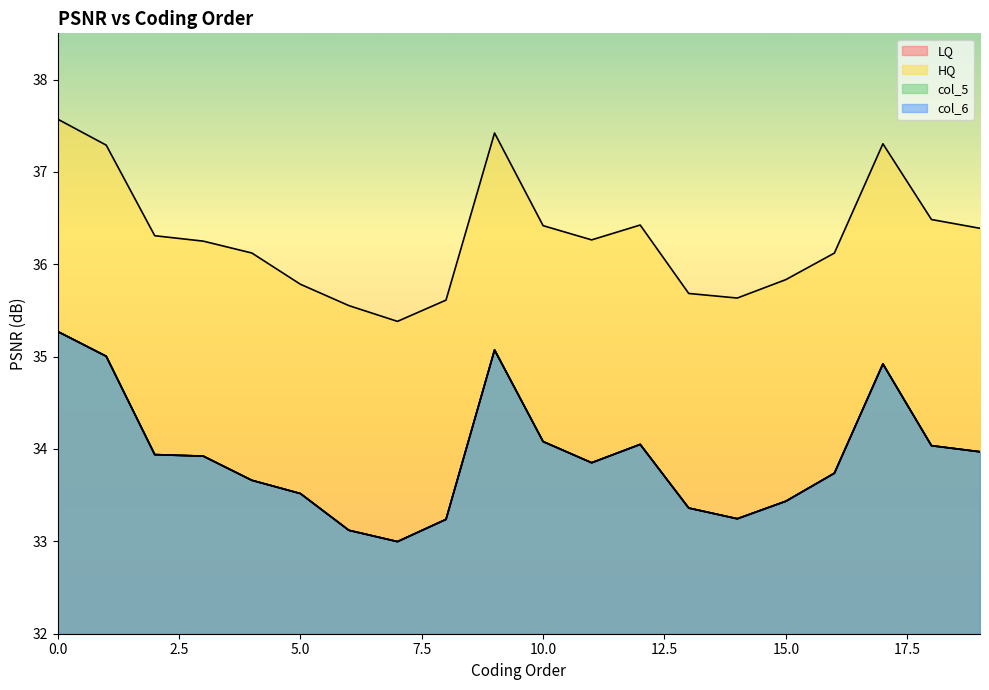

Reading left to right, transcribe all the data shown in this chart.

LQ: 35.3	35.0	33.9	33.9	33.7	33.5	33.1	33.0	33.2	35.1	34.1	33.9	34.0	33.4	33.2	33.4	33.7	34.9	34.0	34.0
HQ: 37.6	37.3	36.3	36.3	36.1	35.8	35.6	35.4	35.6	37.4	36.4	36.3	36.4	35.7	35.6	35.8	36.1	37.3	36.5	36.4
col_5: 35.3	35.0	33.9	33.9	33.7	33.5	33.1	33.0	33.2	35.1	34.1	33.9	34.0	33.4	33.2	33.4	33.7	34.9	34.0	34.0
col_6: 35.3	35.0	33.9	33.9	33.7	33.5	33.1	33.0	33.2	35.1	34.1	33.9	34.0	33.4	33.2	33.4	33.7	34.9	34.0	34.0